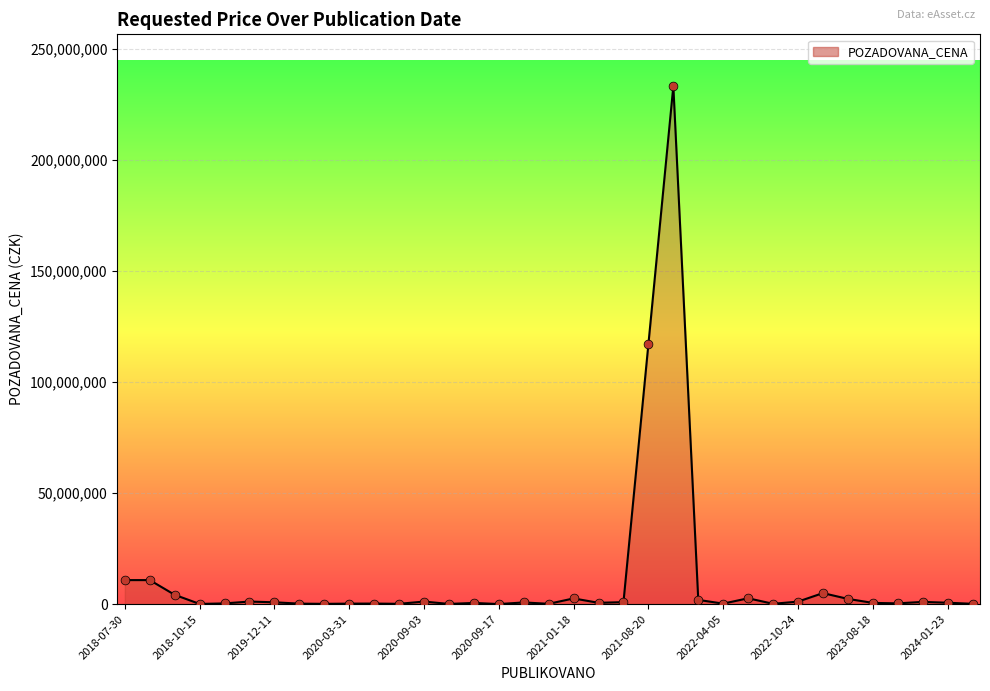

What is the maximum value shown in the chart?

233119000